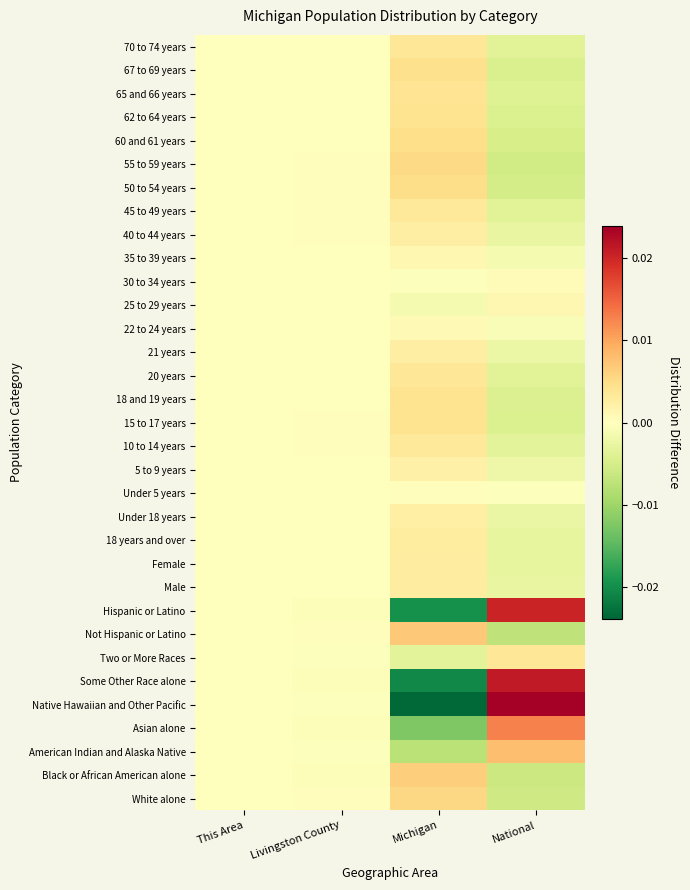

Count the number of categories in the chart.

4